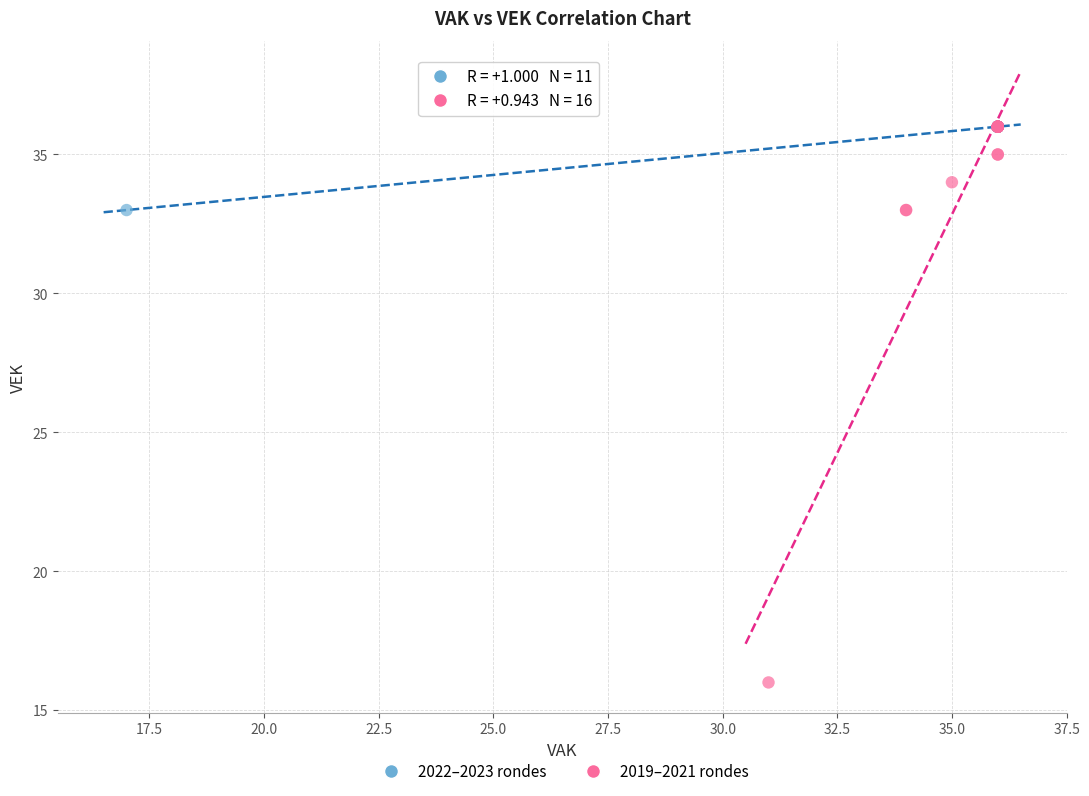

Which series has the largest Y range (max minus min)?

2019–2021 rondes